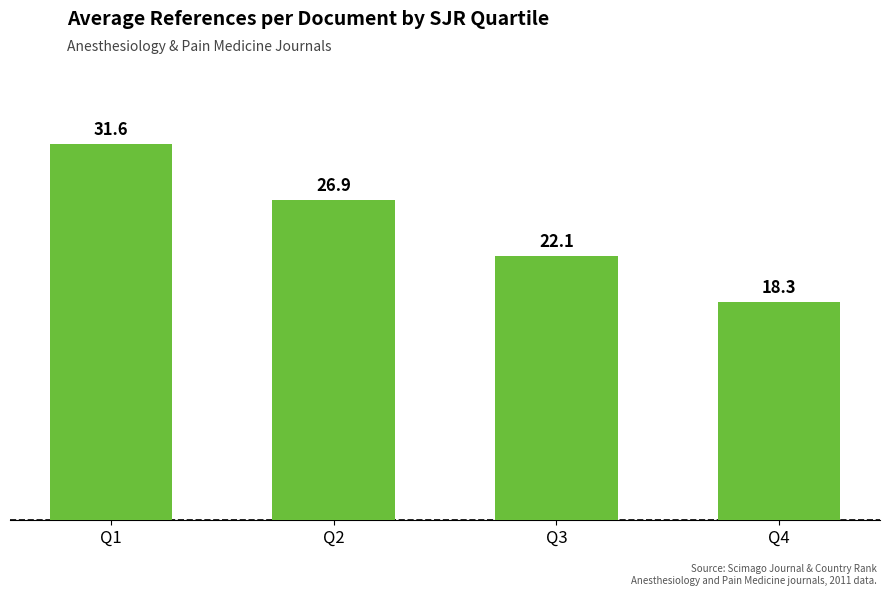

Is it true that the value at Q3 is 33.3?

False